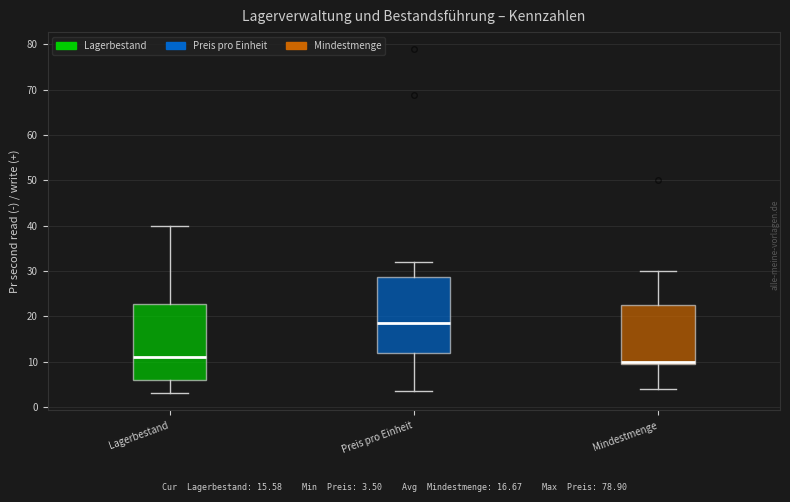

Reading left to right, read every box against the y-axis: the position of its median line, the range the box covers, and the ends of its whiskers. The values are not printed on the chart, so give them approximately, as read against the axis.

Lagerbestand: median 11, box 6 to 23, whiskers 3 to 40
Preis pro Einheit: median 18, box 12 to 29, whiskers 4 to 32
Mindestmenge: median 10 (just above the box's lower edge), box 10 to 23, whiskers 4 to 30